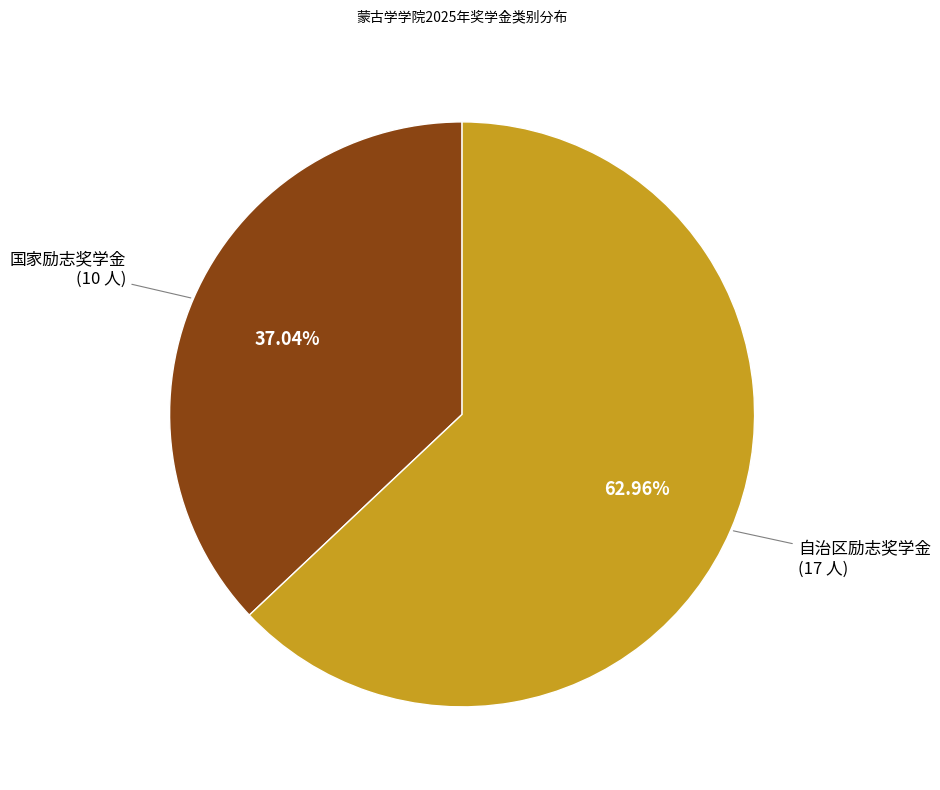

Which category has the smallest portion of the pie?

国家励志奖学金